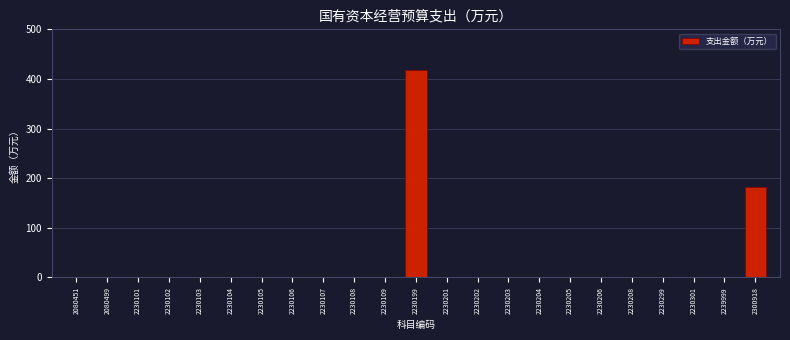

Reading left to right, what are all the values shown in this chart?

2080451=0	2080499=0	2230101=0	2230102=0	2230103=0	2230104=0	2230105=0	2230106=0	2230107=0	2230108=0	2230109=0	2230199=419	2230201=0	2230202=0	2230203=0	2230204=0	2230205=0	2230206=0	2230208=0	2230299=0	2230301=0	2239999=0	2300918=183